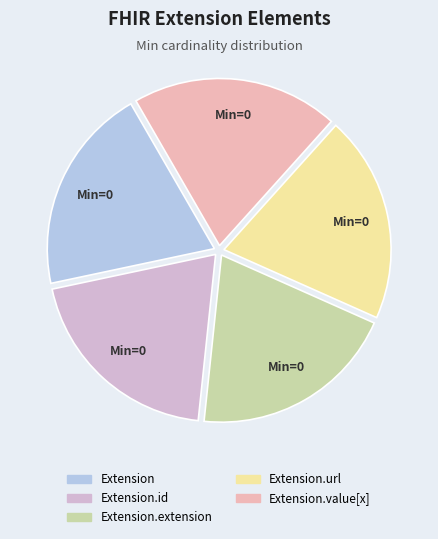

Count the number of slices in the pie.

5